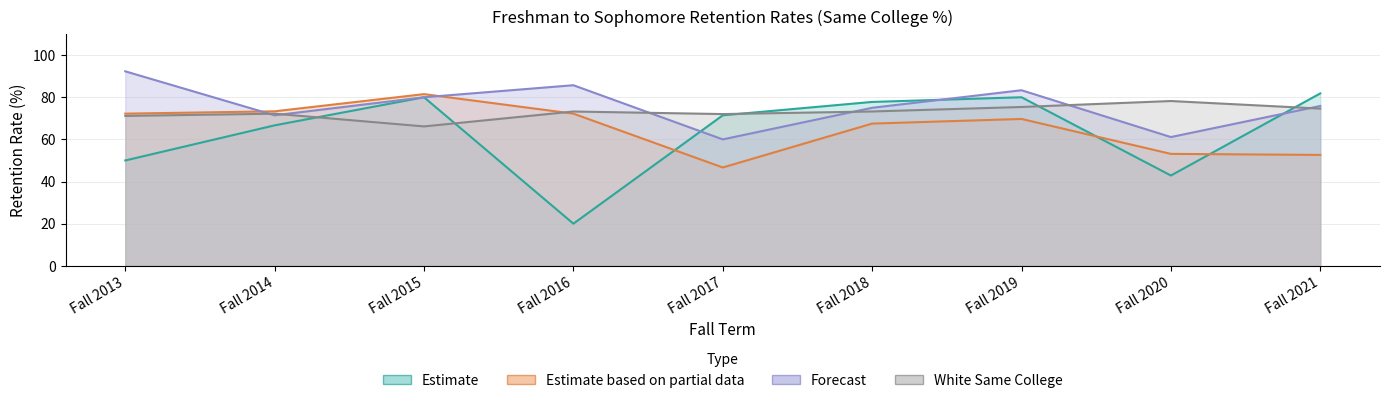

How many times do Black Same College % and White Same College % cross each other?

1